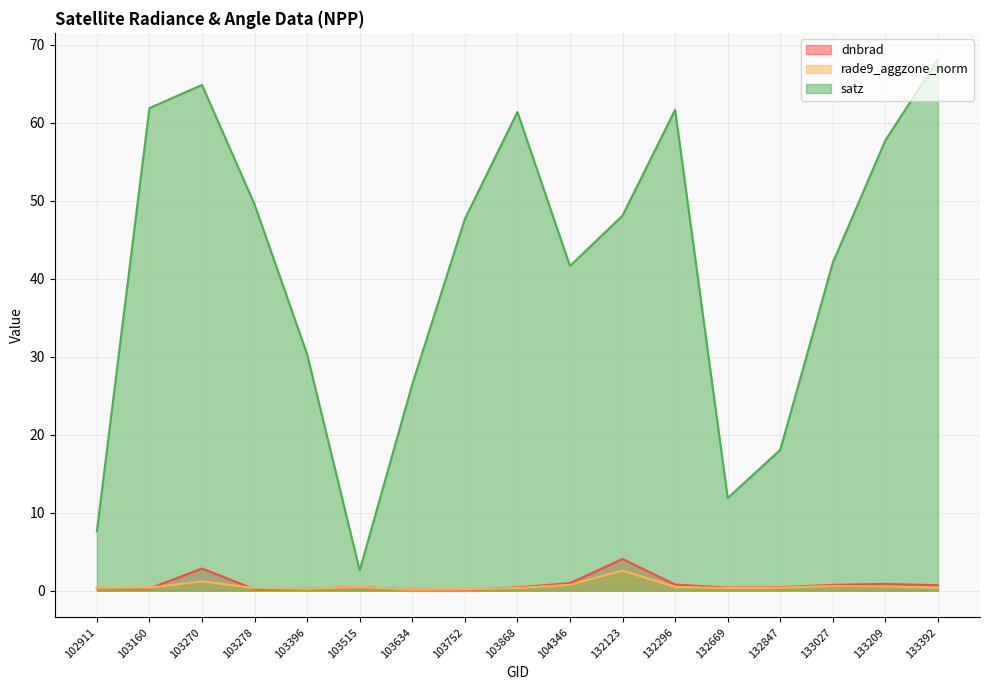

Reading left to right, transcribe all the data shown in this chart.

dnbrad: 102911=0.4	103160=0.3	103270=2.8	103278=0.2	103396=0.2	103515=0.5	103634=0.1	103752=0.1	103868=0.4	104346=1.0	132123=4.1	132296=0.8	132669=0.4	132847=0.4	133027=0.8	133209=0.9	133392=0.7
rade9_aggzone_norm: 102911=0.4	103160=0.4	103270=1.2	103278=0.4	103396=0.3	103515=0.5	103634=0.1	103752=0.2	103868=0.3	104346=0.8	132123=2.6	132296=0.5	132669=0.4	132847=0.4	133027=0.6	133209=0.6	133392=0.4
satz: 102911=7.6	103160=61.9	103270=64.8	103278=49.5	103396=30.3	103515=2.6	103634=26.5	103752=47.6	103868=61.4	104346=41.6	132123=48.1	132296=61.6	132669=11.9	132847=18.1	133027=42.0	133209=57.7	133392=68.1